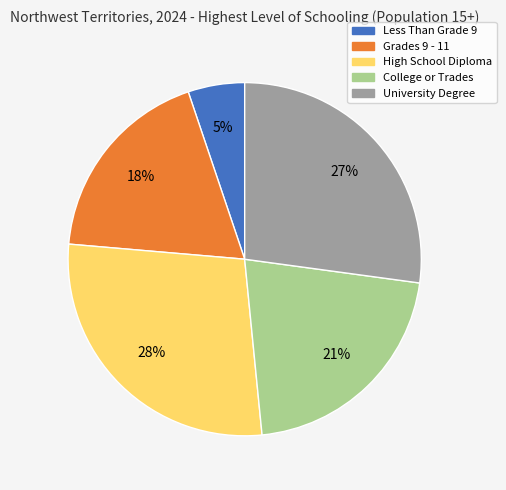

How many segments does this pie chart have?

5